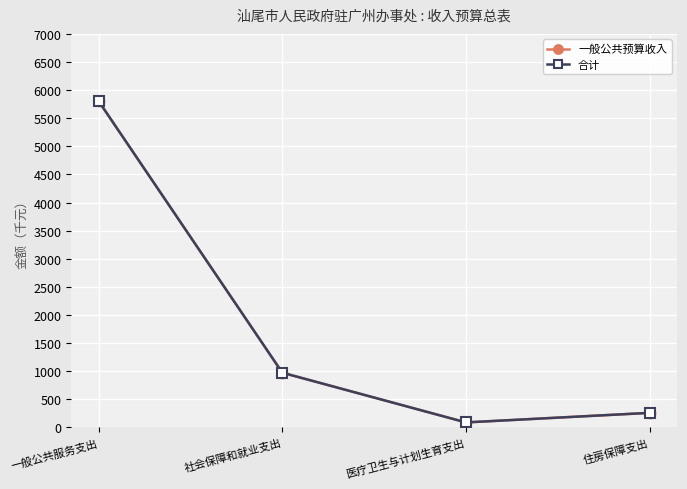

Is this an area chart (filled region under the line)?

No